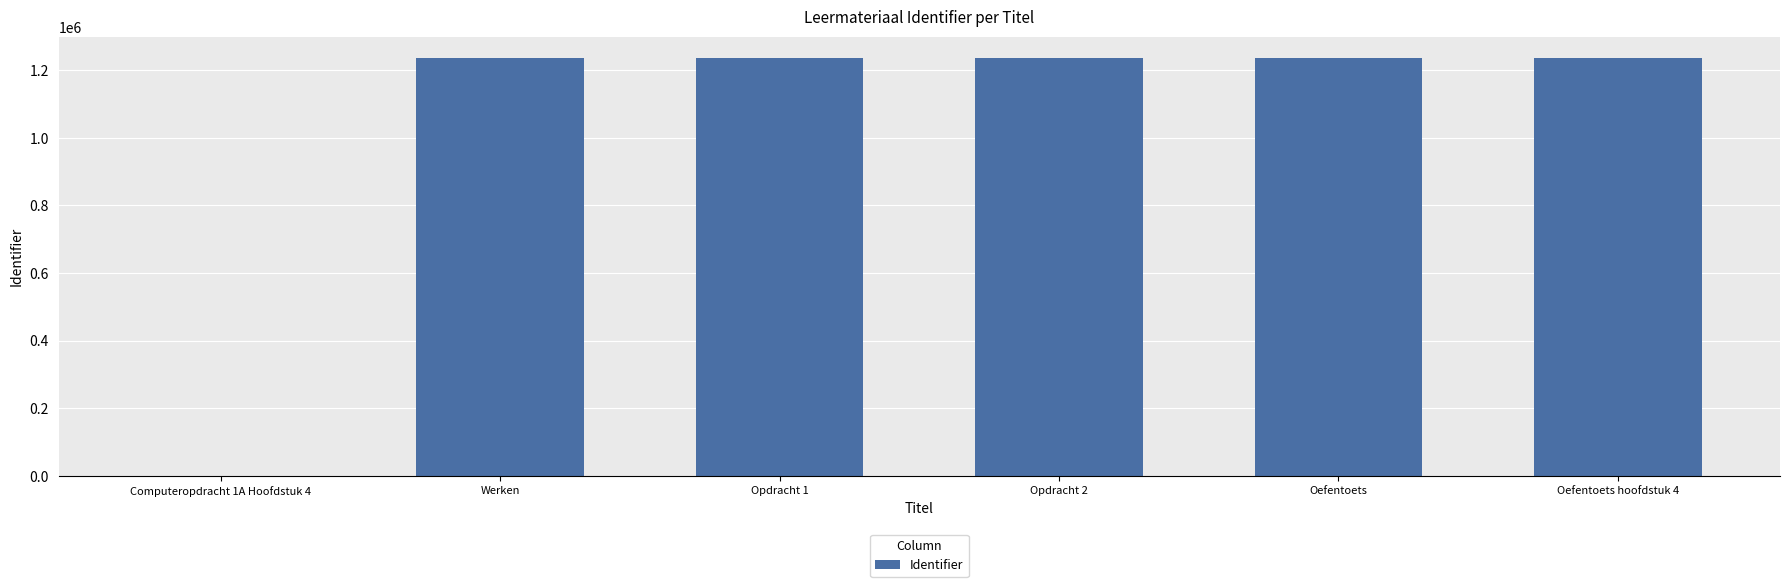

Are the bars horizontal?

No